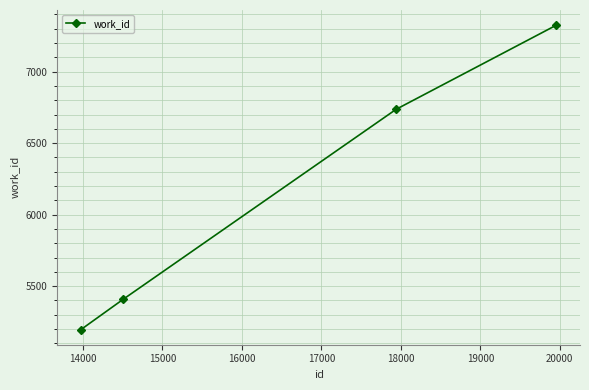

How many values are below 6737?

2